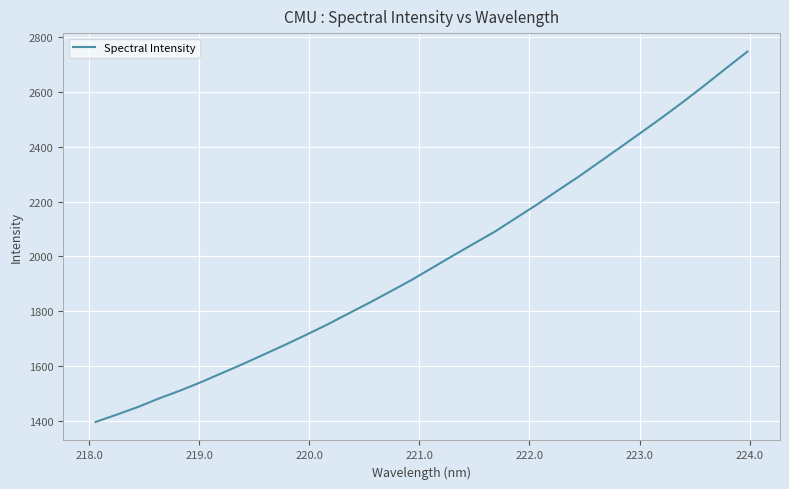

What is the smallest value displayed?

1395.5